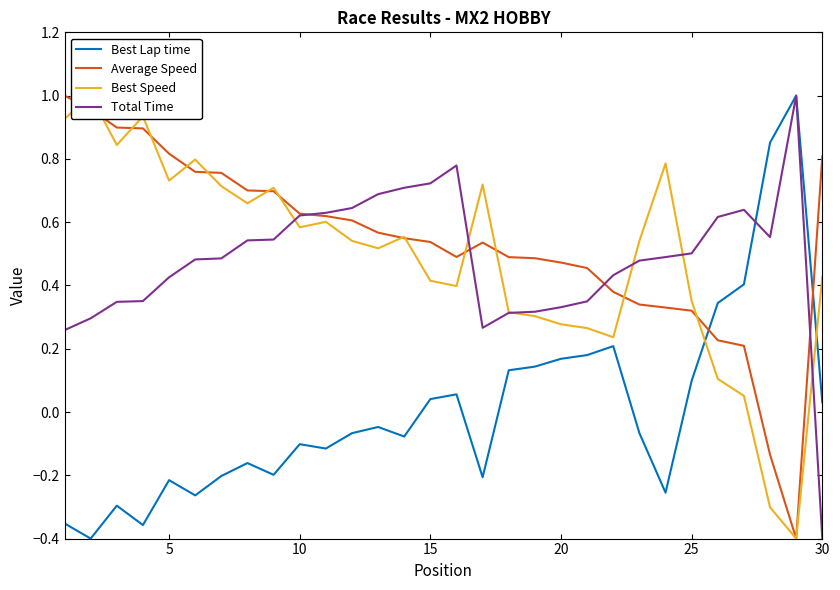

What is the difference between the maximum and second lowest values in the Average Speed series?

1.1